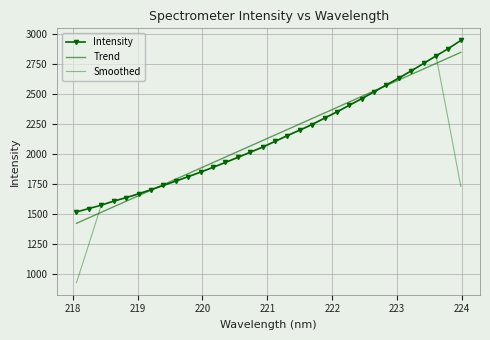

Which series ends up on top after the final intersection of Trend and Intensity?

Intensity